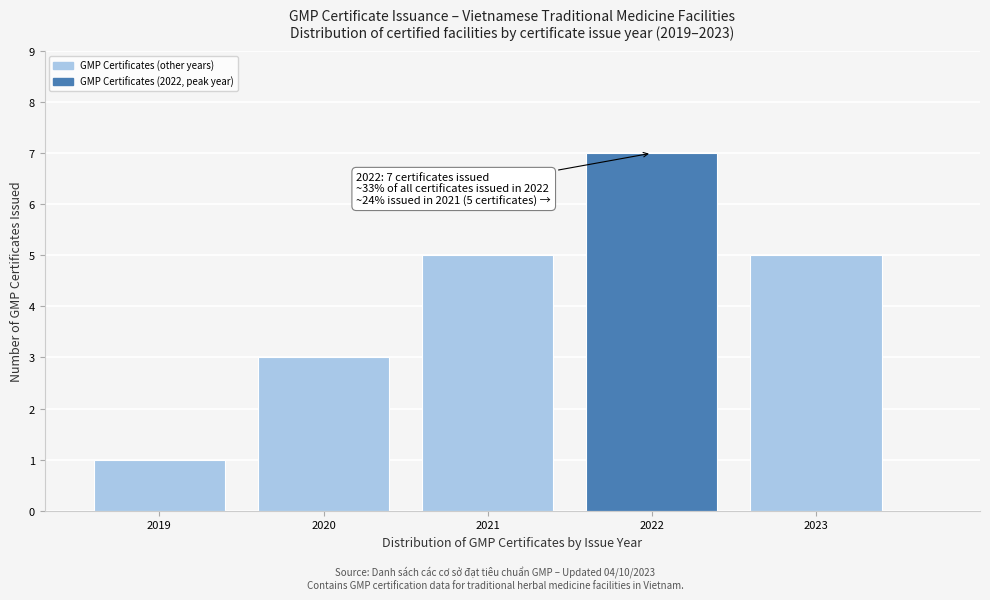

Reading left to right, list all the values displayed in this chart.

2019=1	2020=3	2021=5	2022=7	2023=5